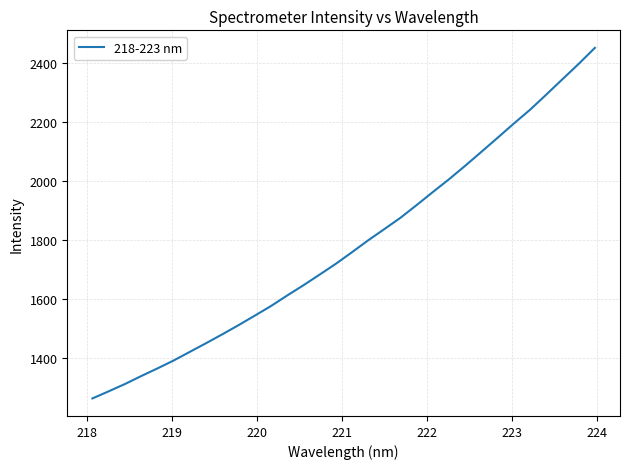

What is the greatest value displayed?

2452.9